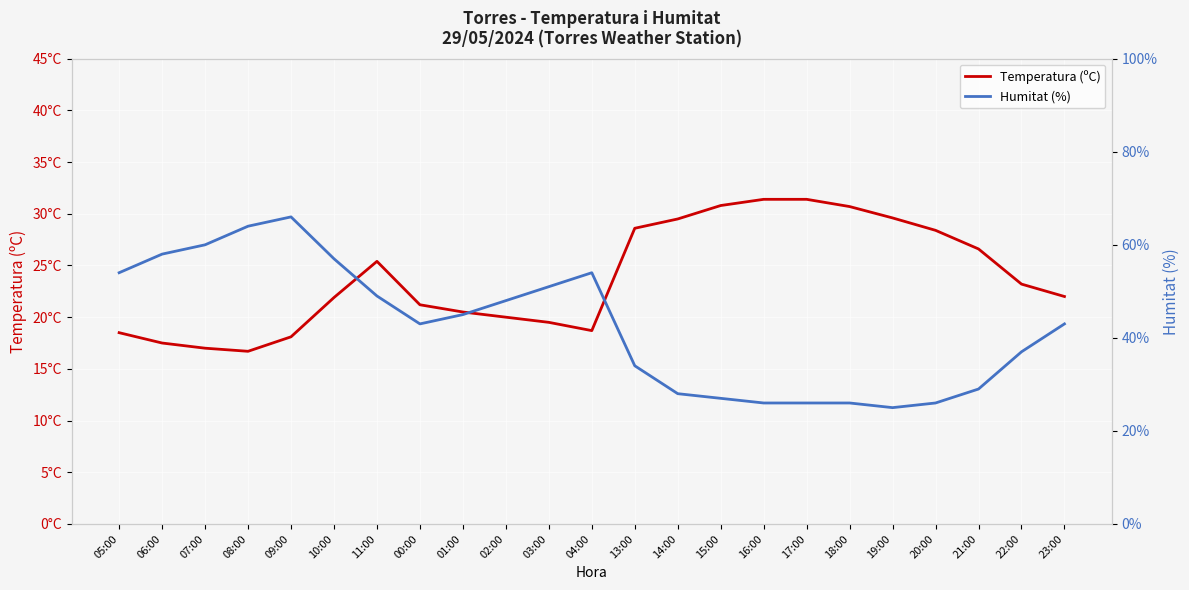

What is the difference between the Humitat (%) values at 22:00 and 15:00?

10.0